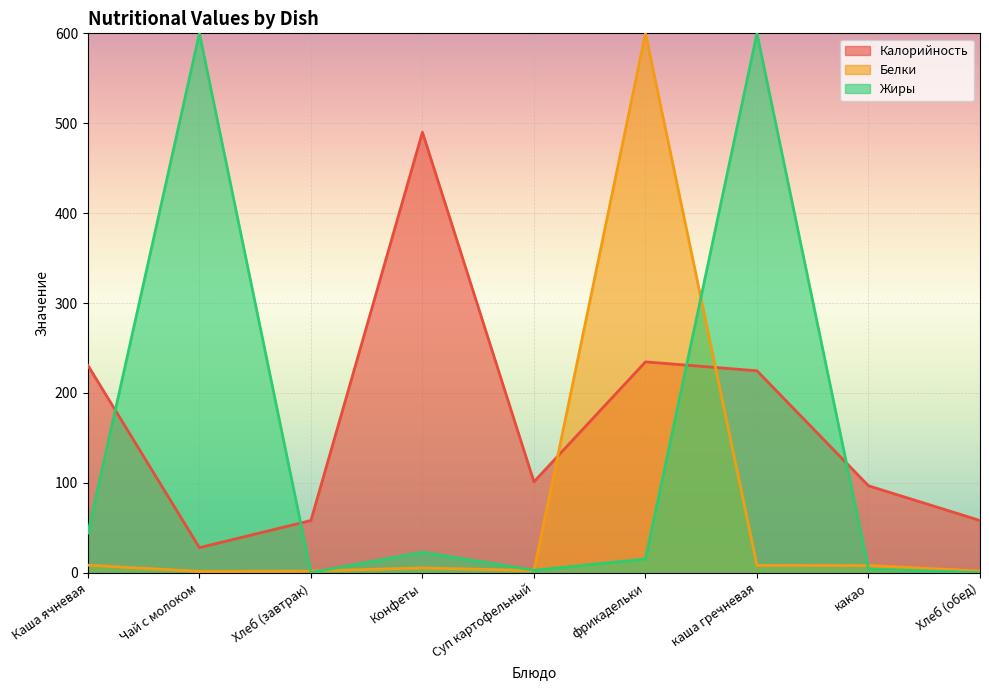

What position from the right is Хлеб (завтрак)?

7